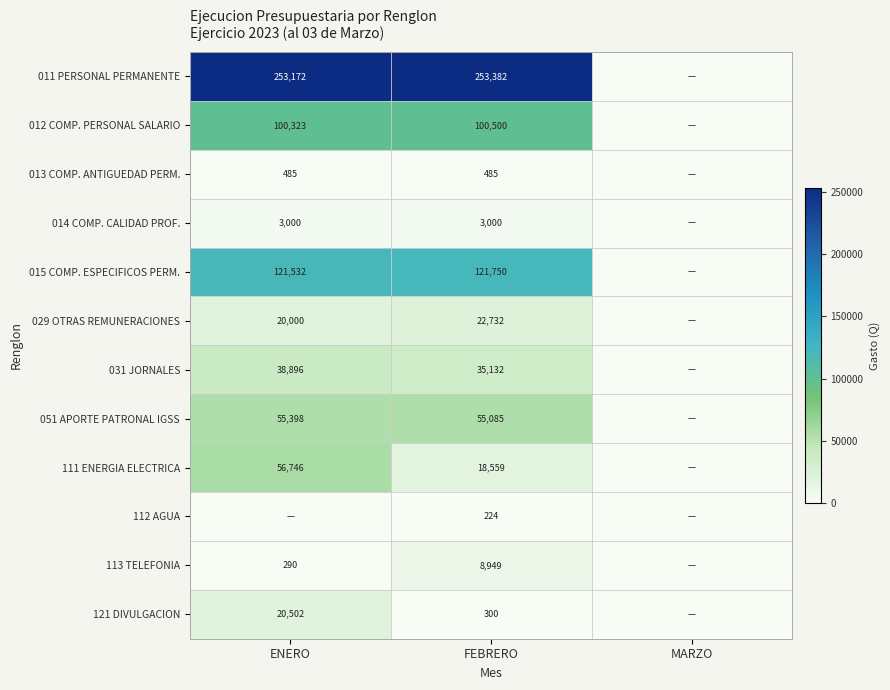

The 121 DIVULGACION series shows 20502 at ENERO. True or false?

True